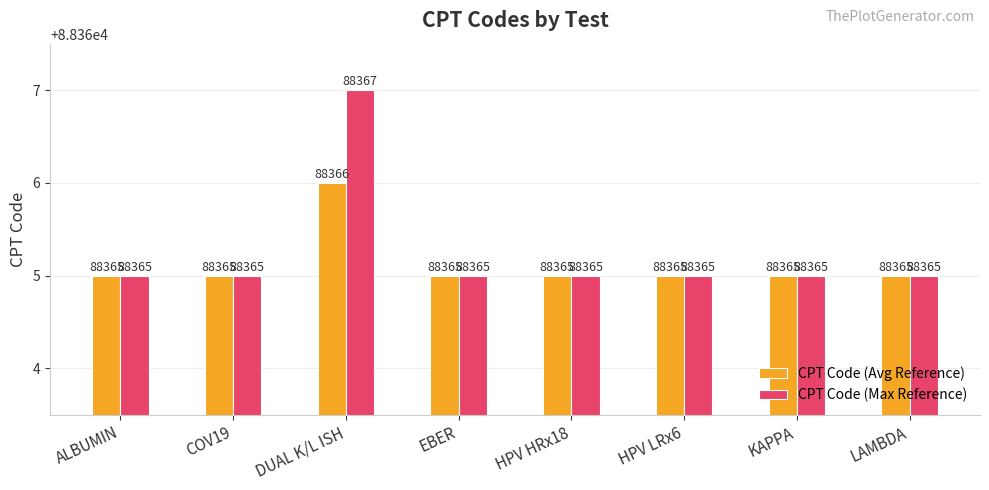

What is the value of the CPT Code (Max Reference) bar at the 2nd from the left?

88365